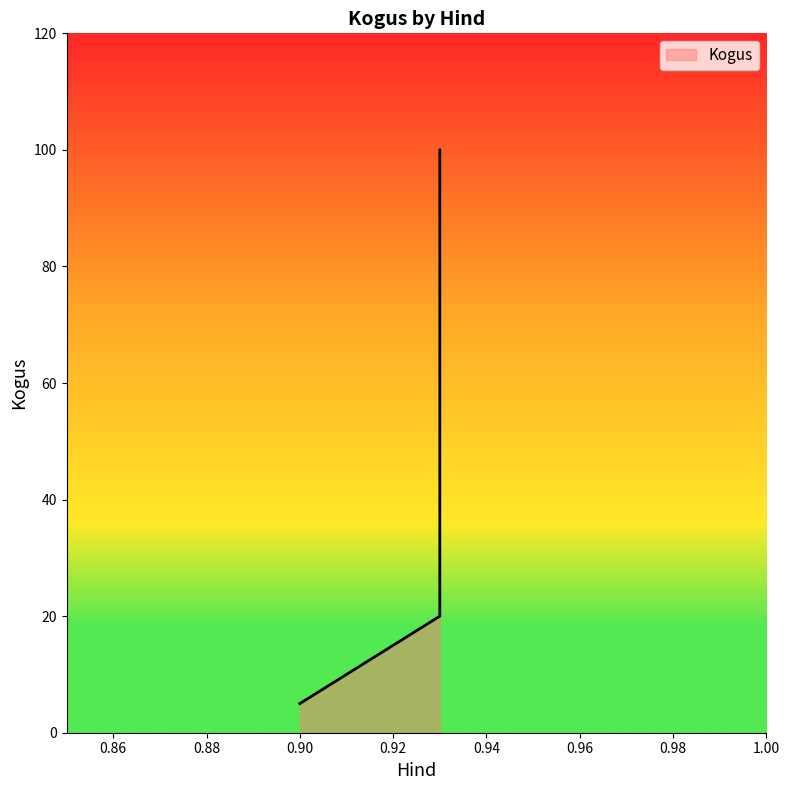

What is the minimum value shown in the chart?

5